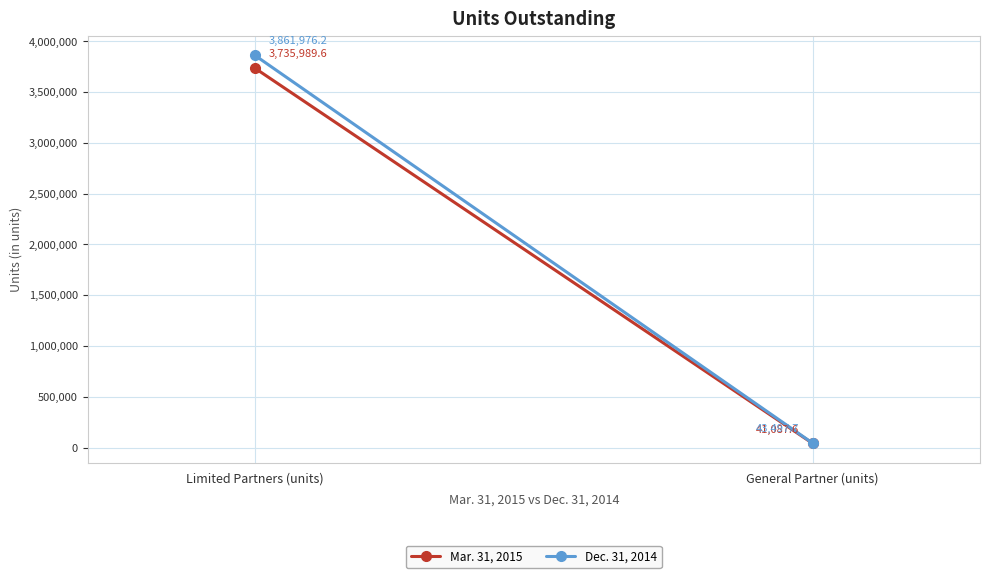

What is the spread (max minus min) of values at General Partner (units)?

2410.0